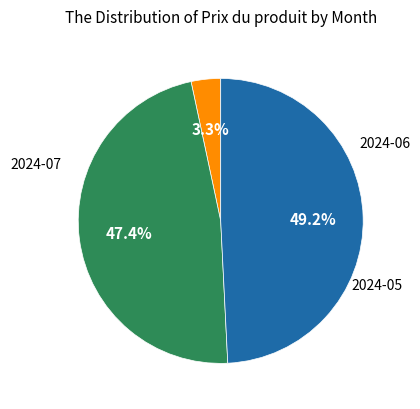

Is there a majority slice in this chart?

No